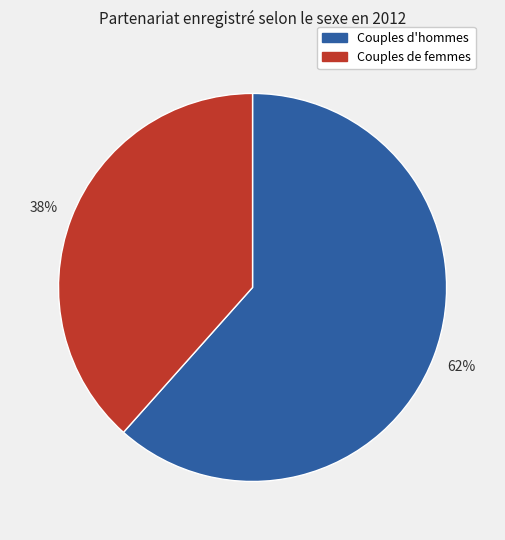

Rank the categories by value from highest to lowest.

Couples d'hommes, Couples de femmes